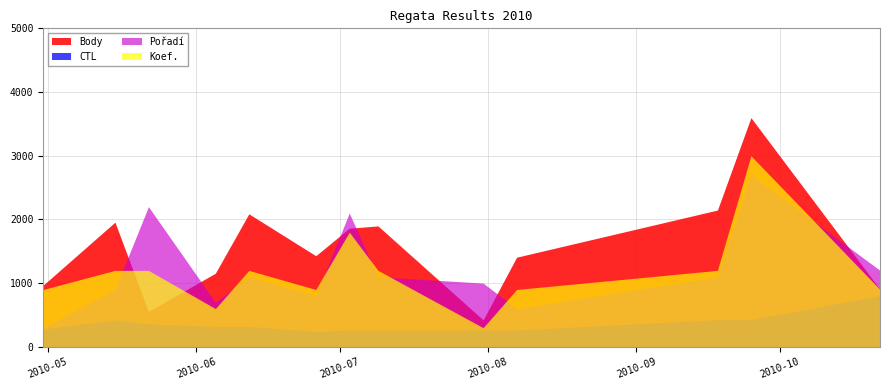

Which series has the widest spread of values?

Body